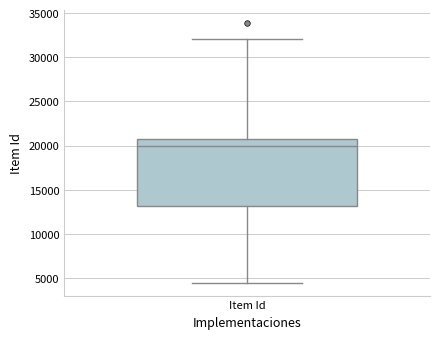

Where does the upper whisker of the box for Item Id end on the y-axis? The values are not printed on the chart, so give them approximately, as read against the axis.

32000